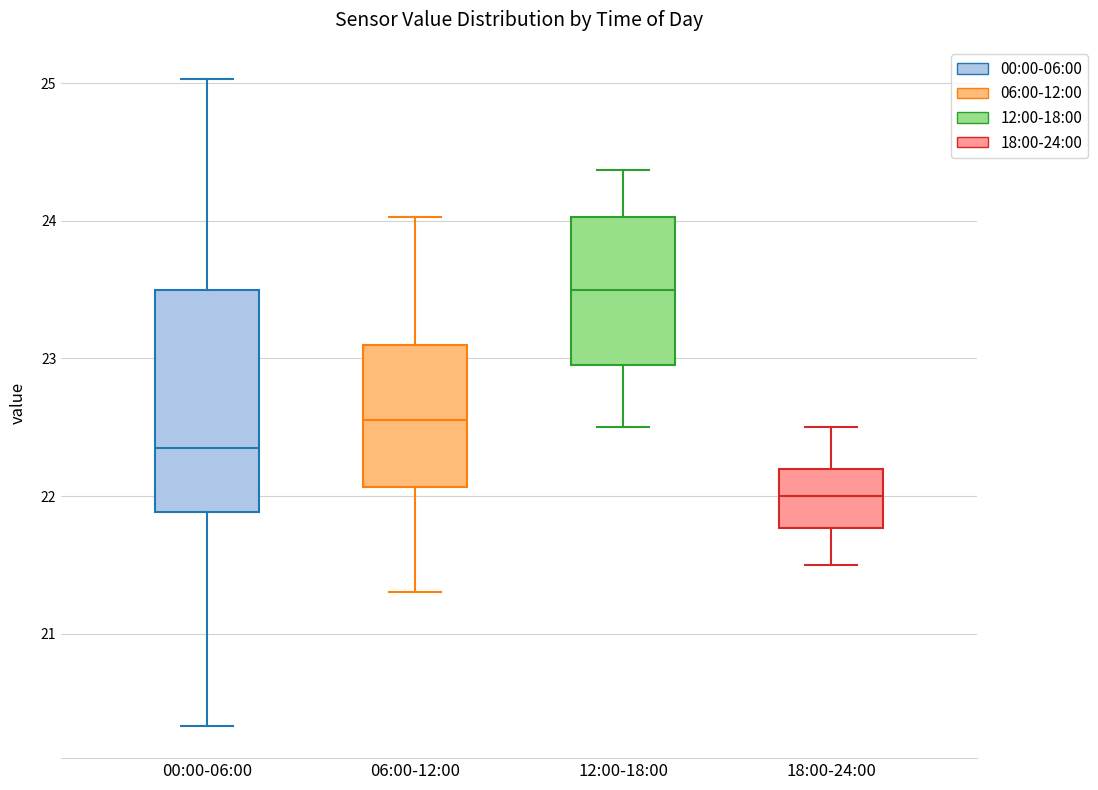

Where does the median line of the box for 00:00-06:00 sit on the y-axis? The values are not printed on the chart, so give them approximately, as read against the axis.

22.4